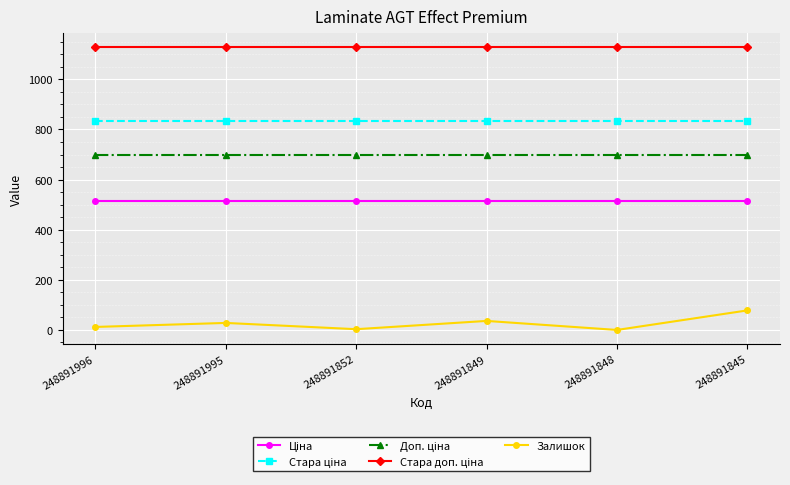

What is the total value across all series at 248891996?

3187.2